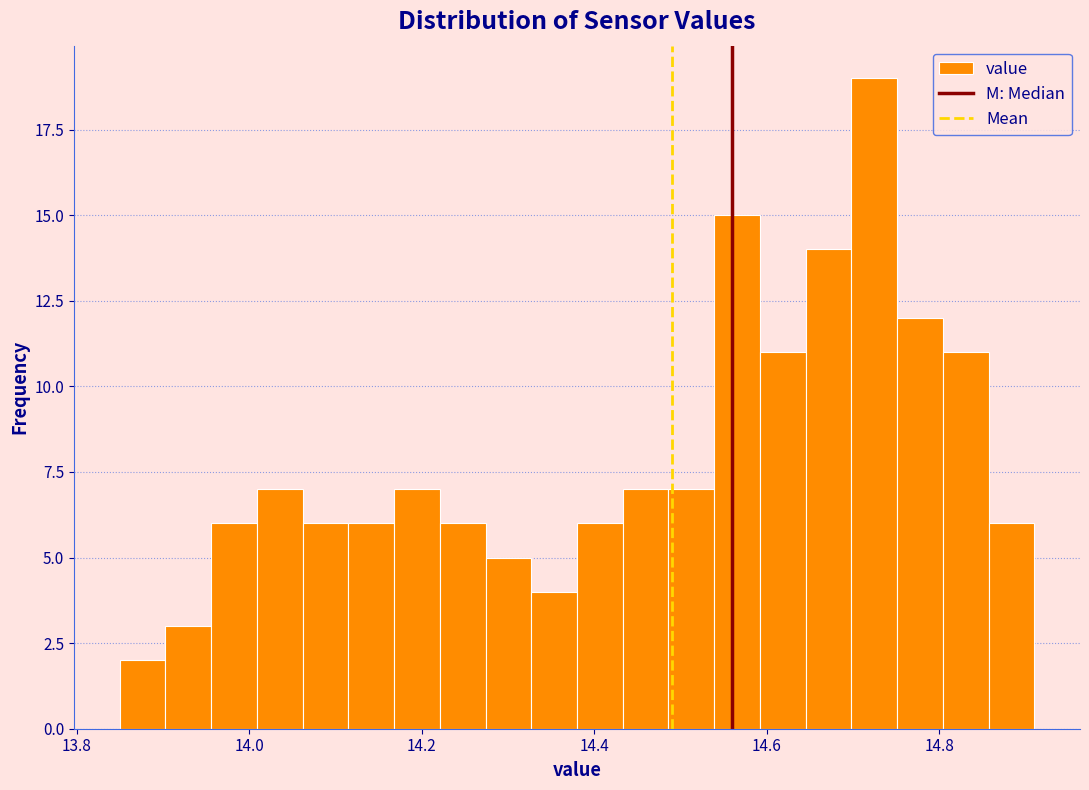

Around what value on the x-axis is the tallest bar? Give the approximate position of its centre, as read against the axis.

14.72